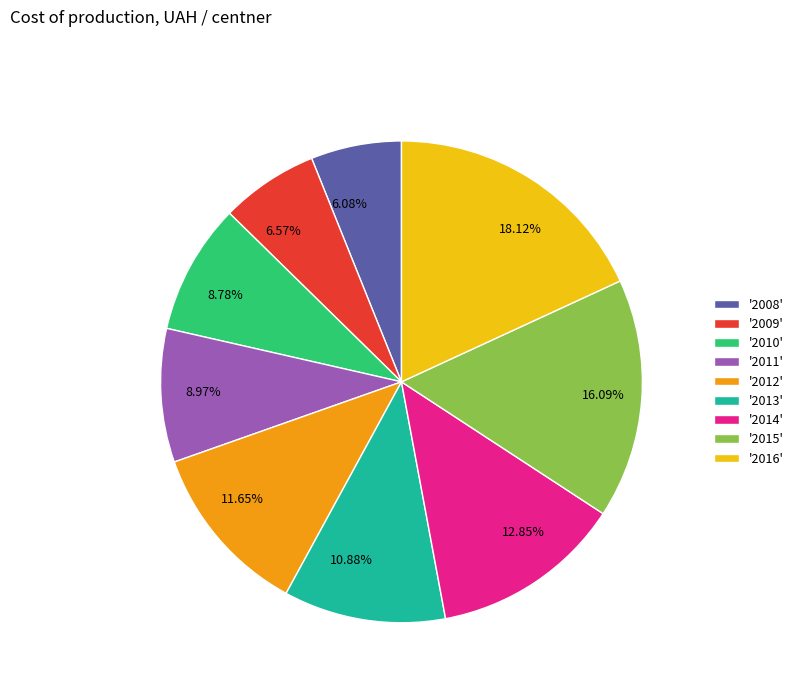

What is the ratio of the value at 8.97% to the value at 12.85%?

0.7